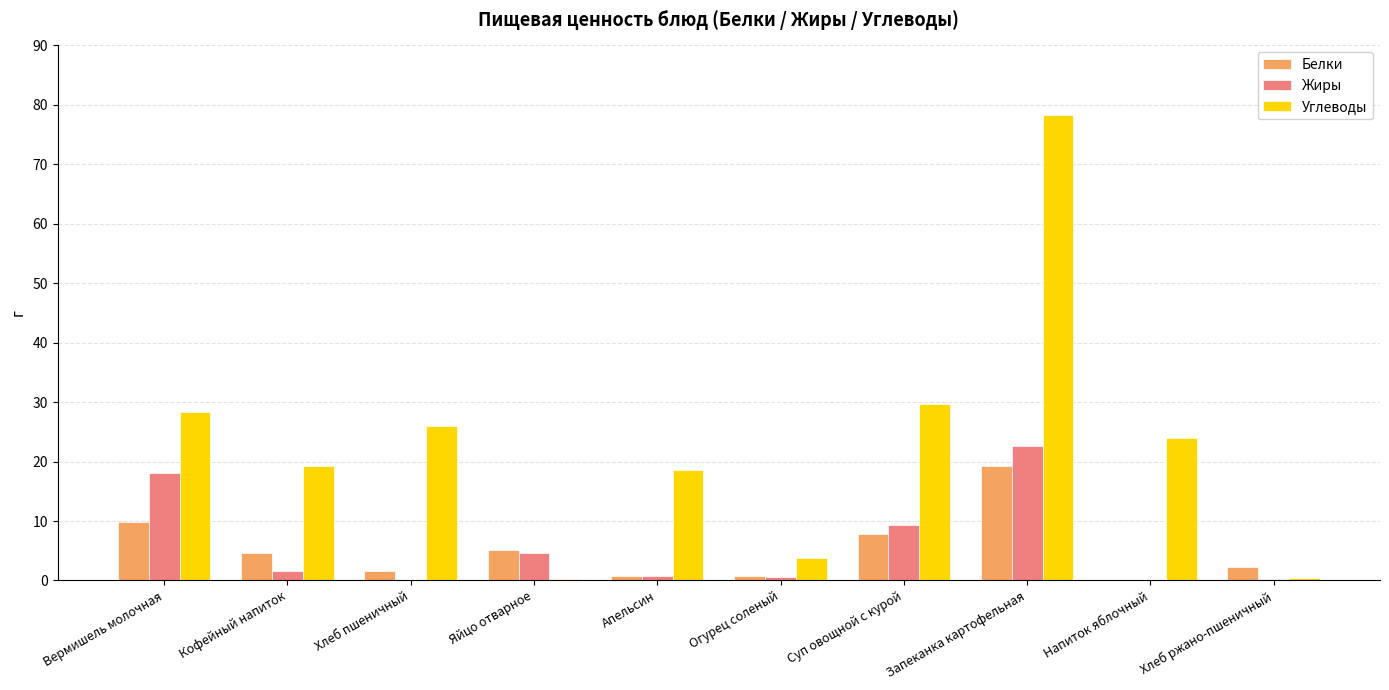

Between Вермишель молочная and Огурец соленый, which series saw the biggest shift?

Углеводы